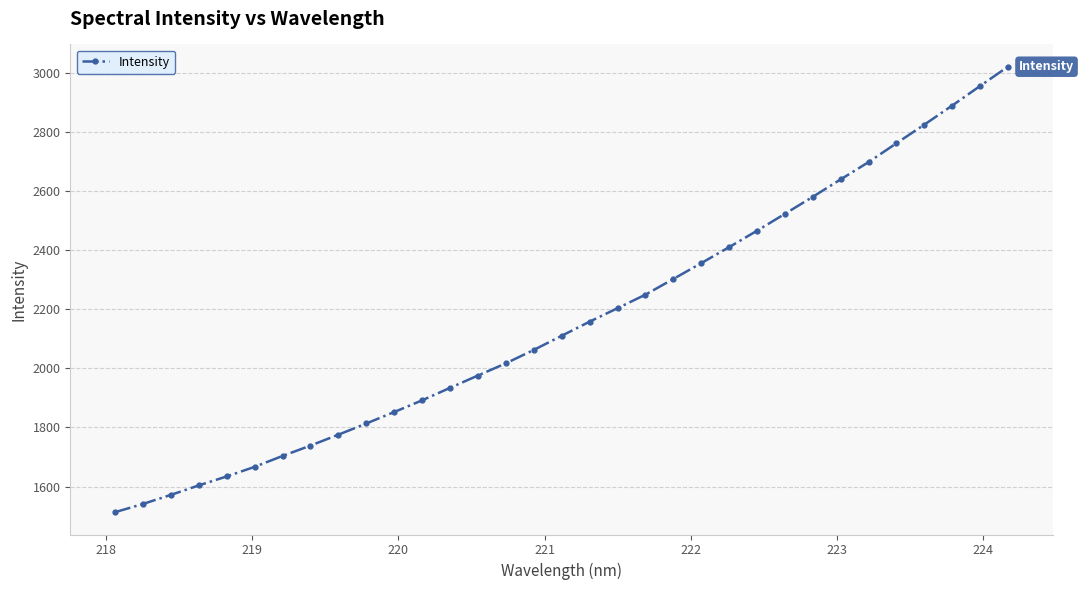

What is the difference between the second highest and minimum values?

1441.1